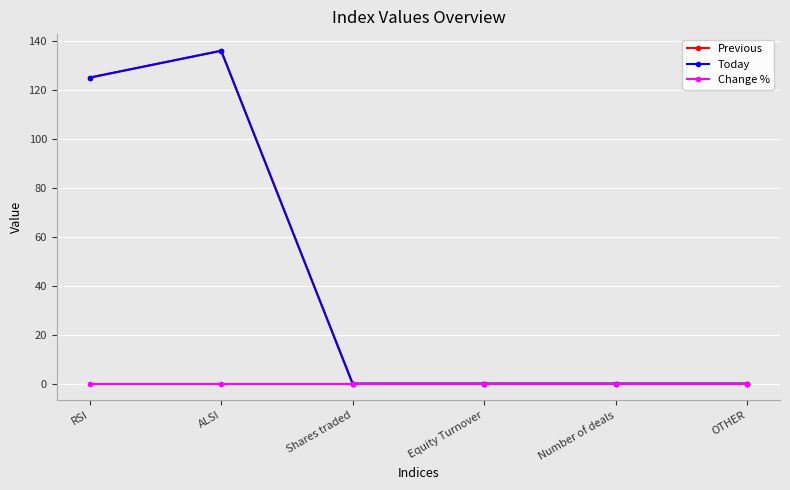

Reading left to right, transcribe all the data shown in this chart.

Previous: RSI=124.9	ALSI=135.8	Shares traded=0.0	Equity Turnover=0.0	Number of deals=0.0	OTHER=0.0
Today: RSI=124.9	ALSI=135.8	Shares traded=0.0	Equity Turnover=0.0	Number of deals=0.0	OTHER=0.0
Change %: RSI=0.0	ALSI=0.0	Shares traded=0.0	Equity Turnover=0.0	Number of deals=0.0	OTHER=0.0